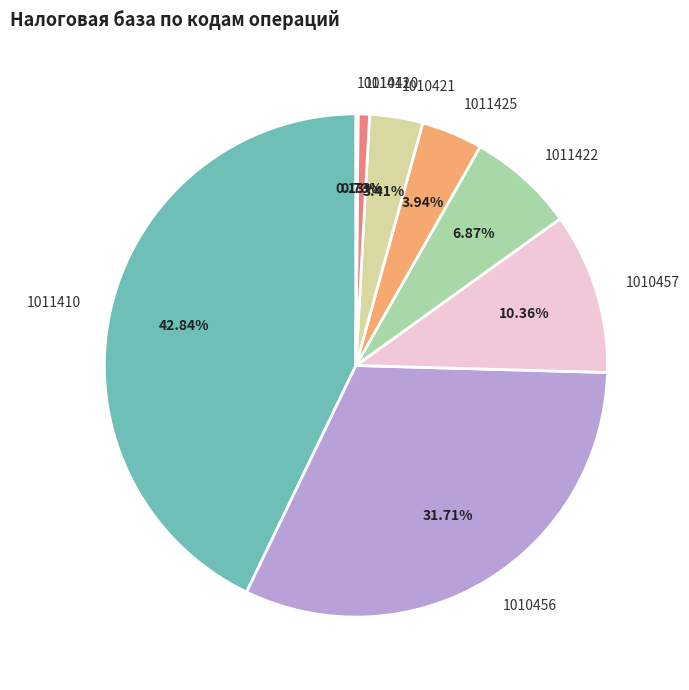

To the nearest percent, what is the combined percentage of 1011410 and 1010456?

75%